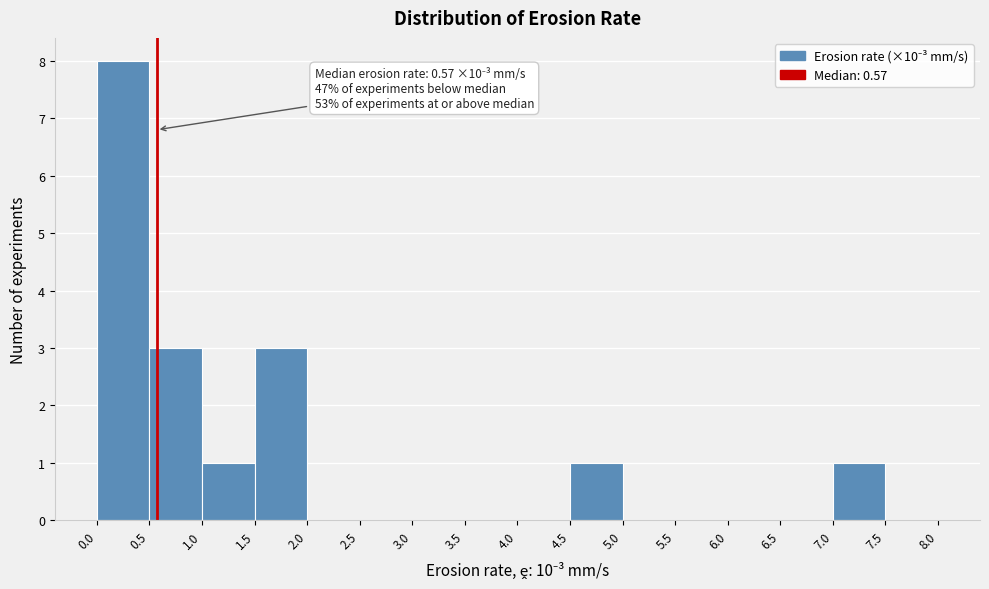

Over which range of the x-axis is the bar tallest?

0.0 to 0.5